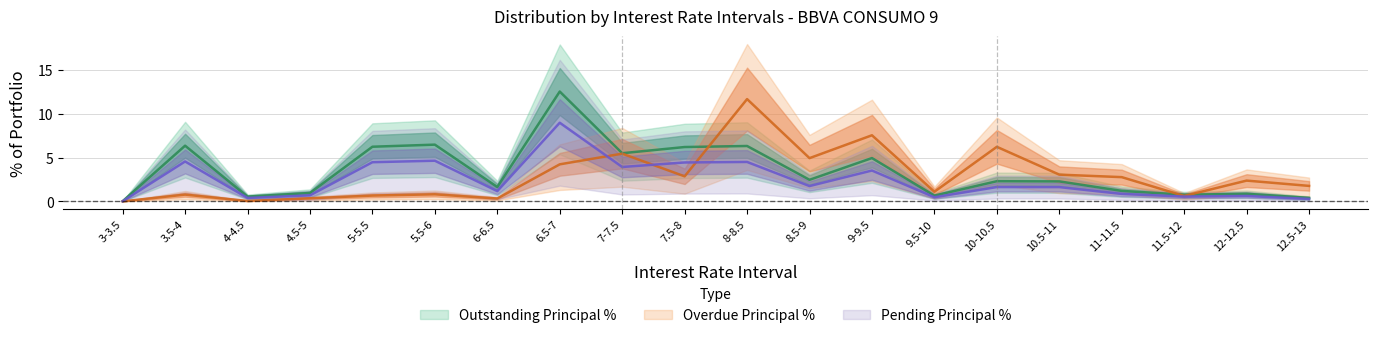

What is the difference between the Overdue Principal % values at 3-3.5 and 11-11.5?

2.8